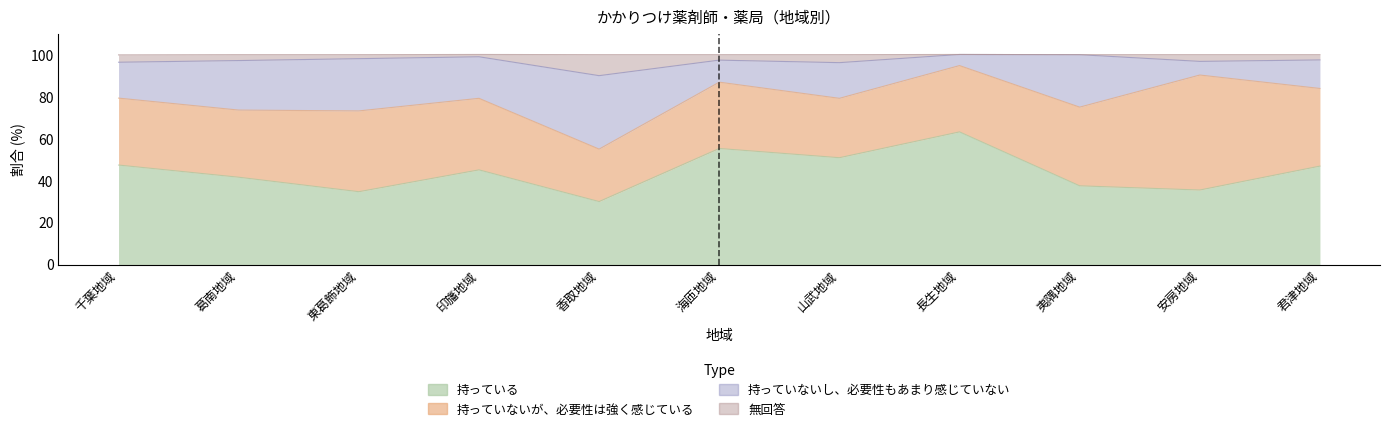

What is the smallest value displayed?

30.0